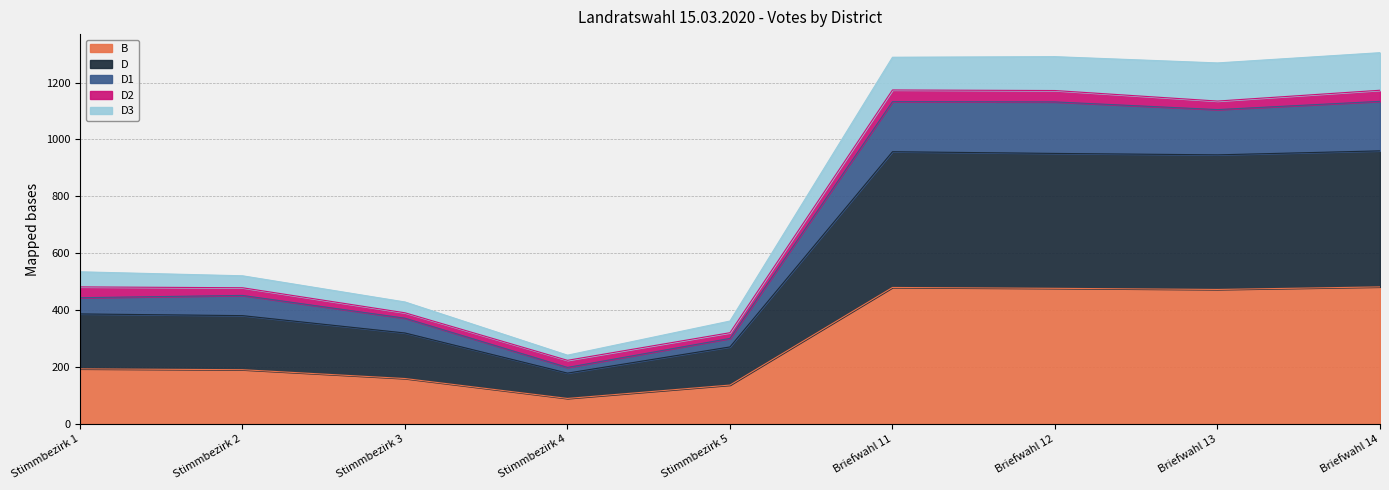

What is the minimum value shown in the chart?

90